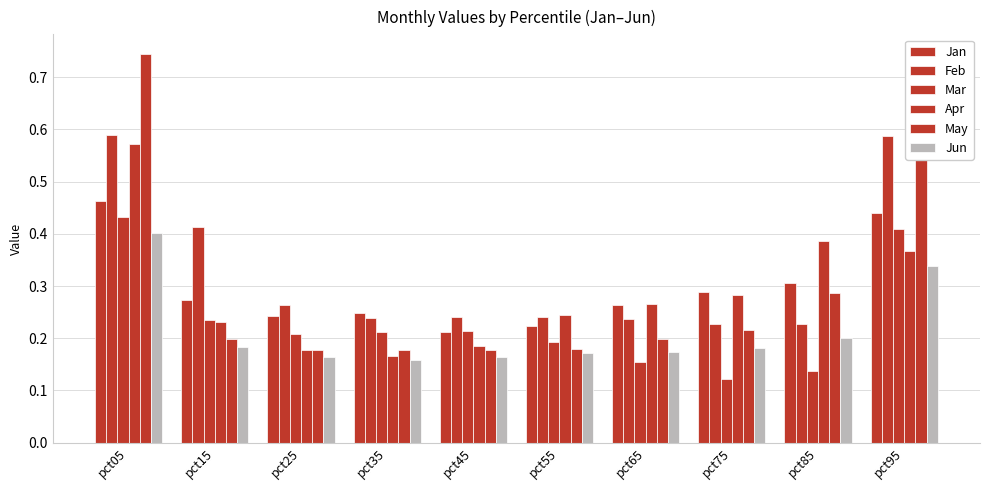

How many groups of bars are there?

10